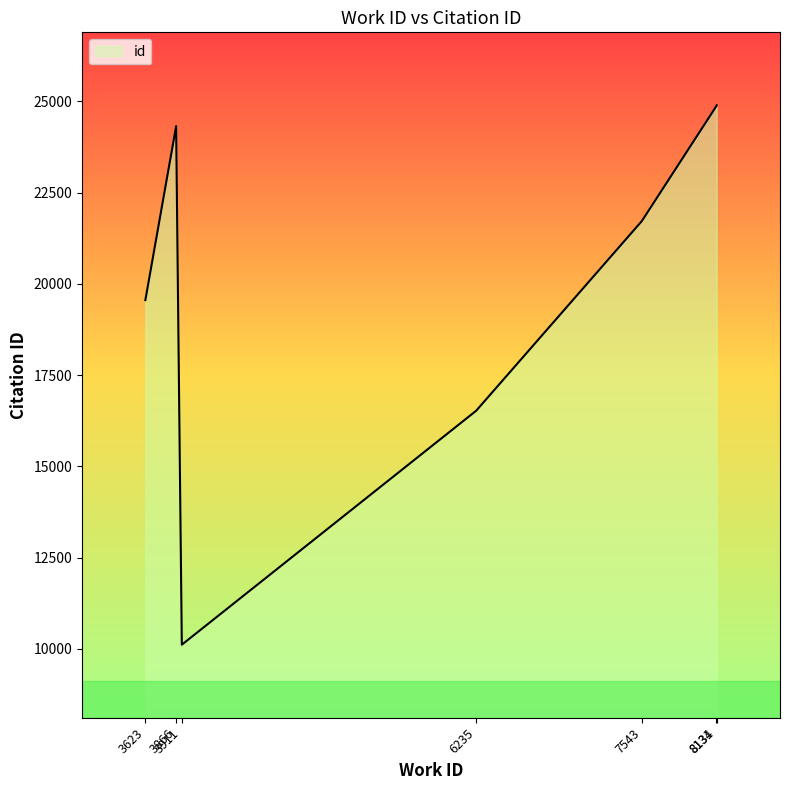

The chart shows a value of 25390 at 6235. True or false?

False